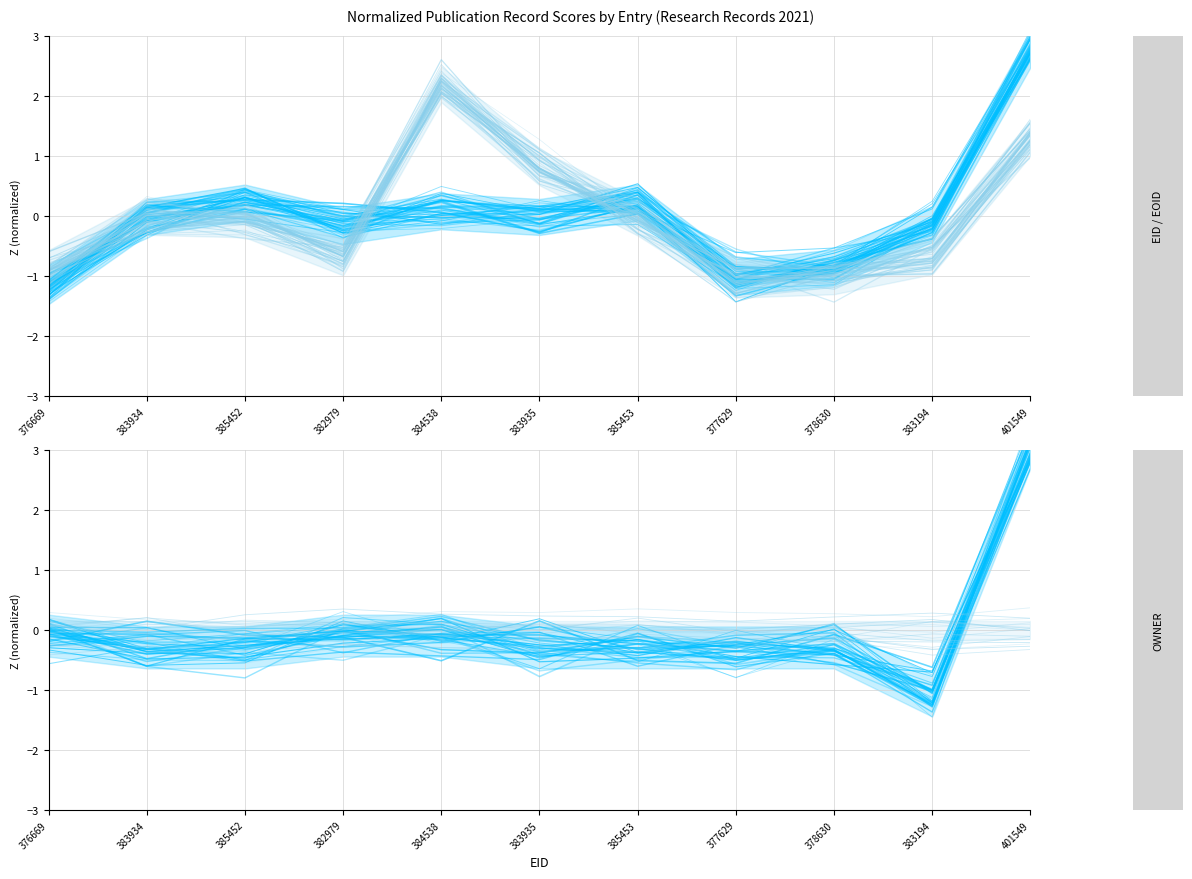

The value of MAPTO at 377629 is -0.0. True or false?

False